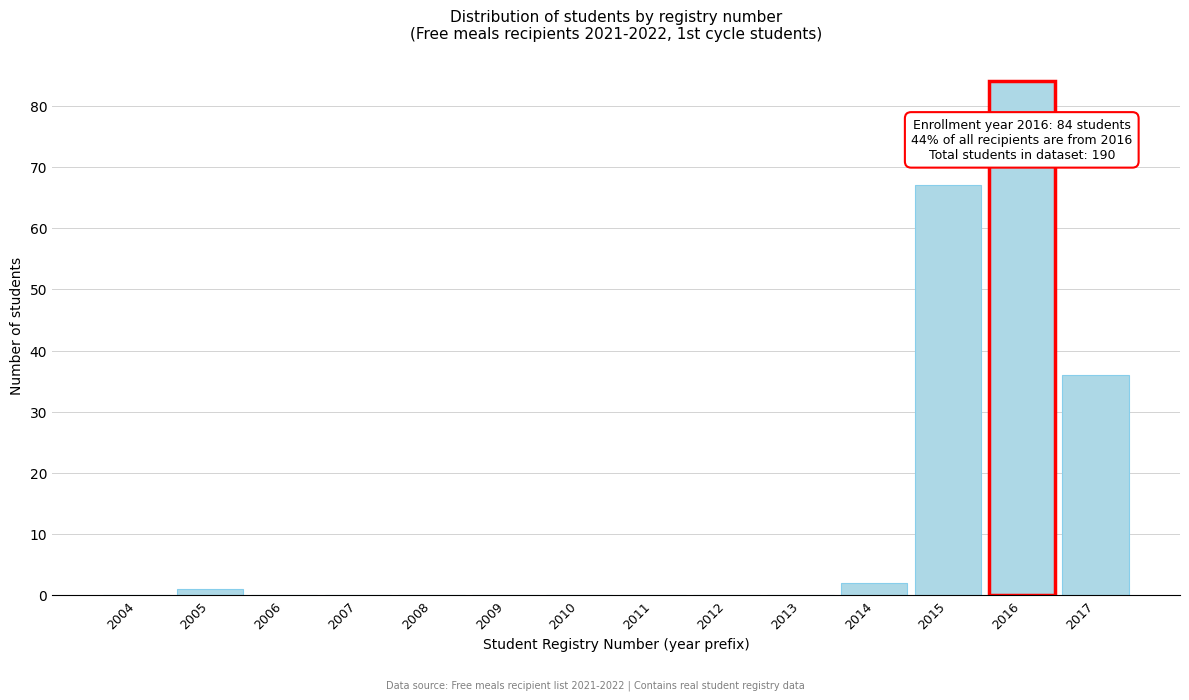

Reading right to left, transcribe all the data shown in this chart.

2017=36	2016=84	2015=67	2014=2	2013=0	2012=0	2011=0	2010=0	2009=0	2008=0	2007=0	2006=0	2005=1	2004=0